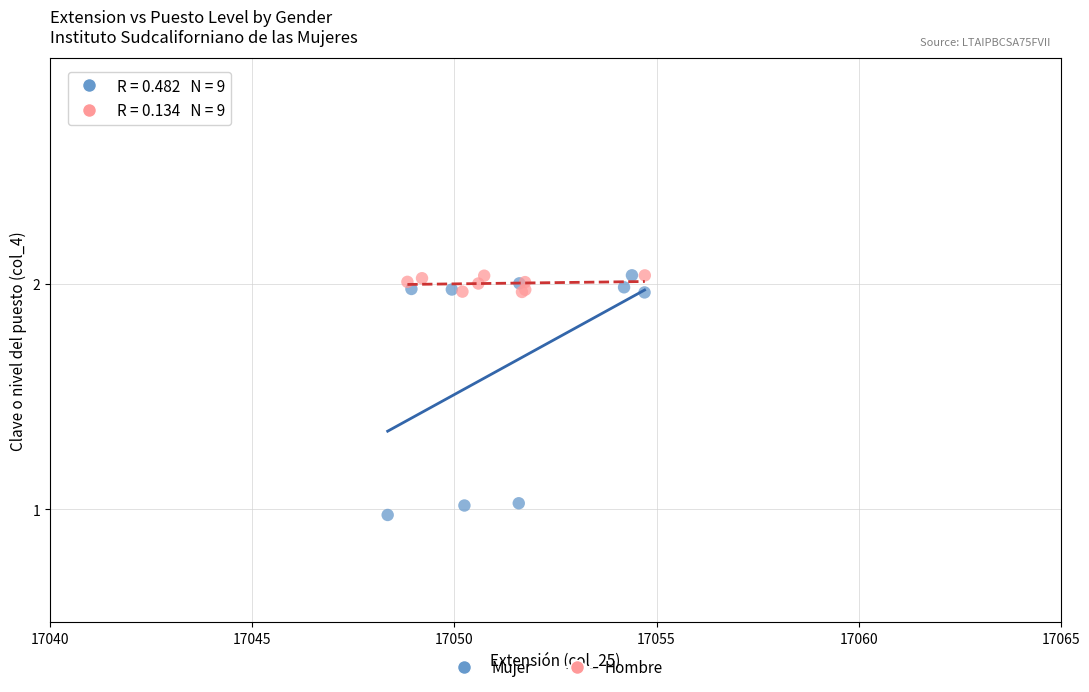

Which series has the widest spread of Y values?

Mujer